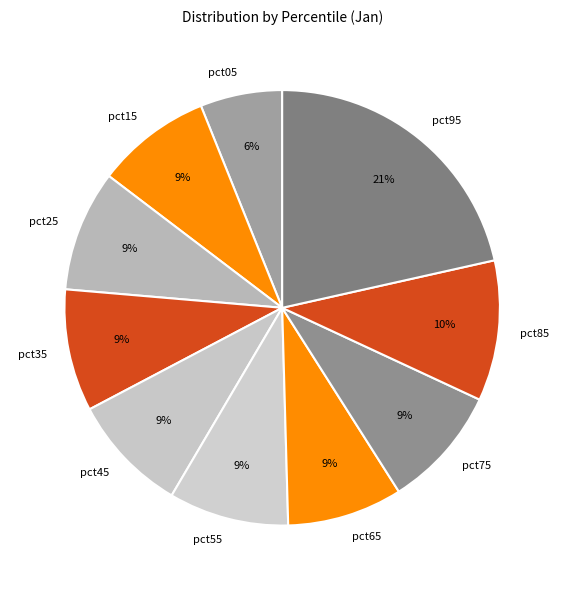

Does pct35 account for over 50% of the chart?

No